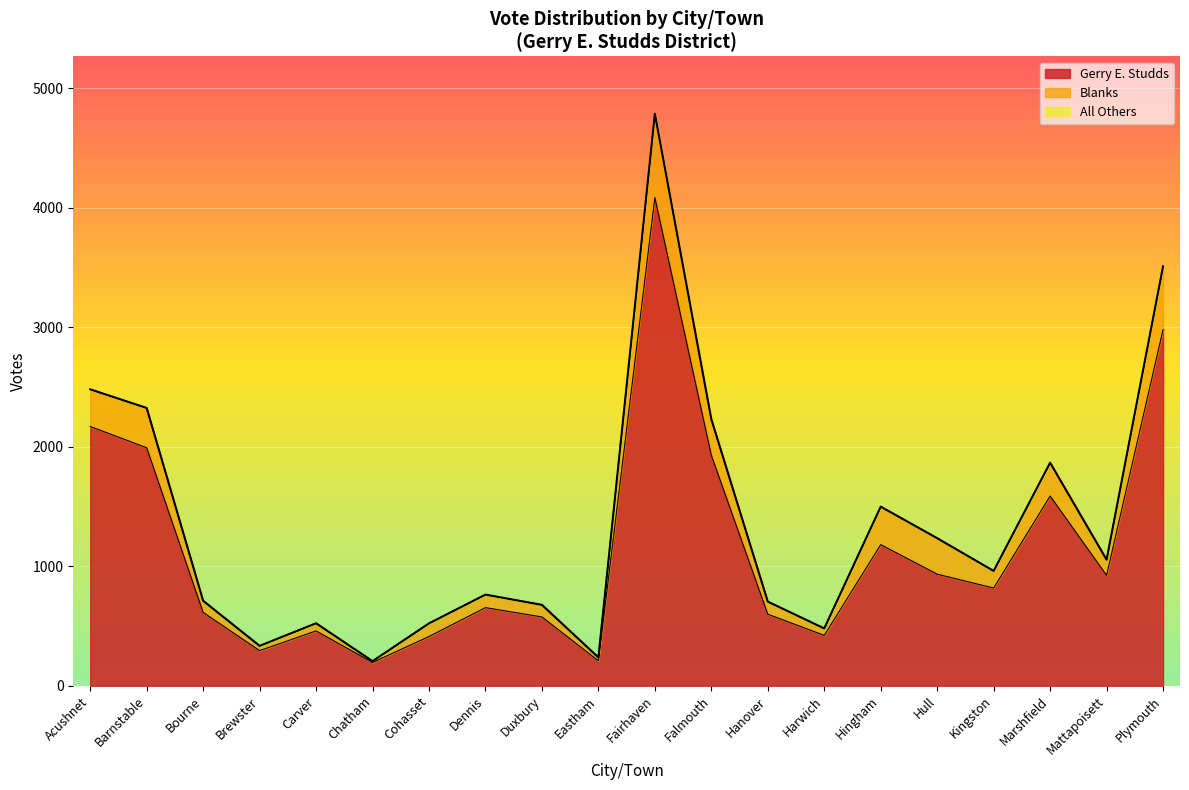

Between Bourne and Marshfield, which series saw the biggest shift?

Gerry E. Studds